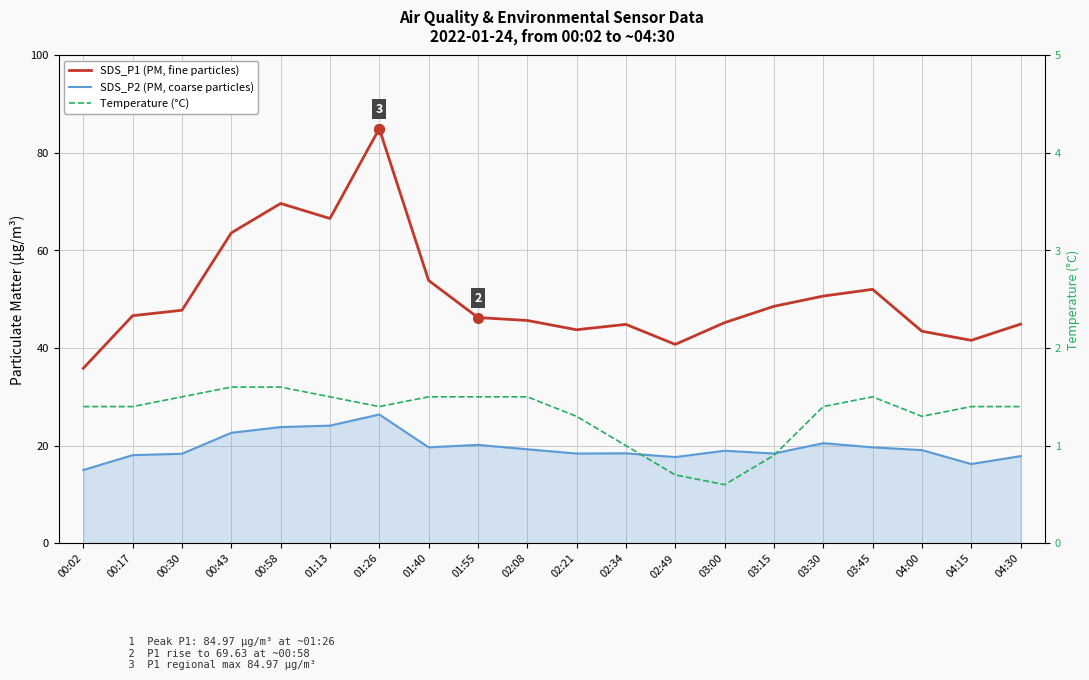

Rank the categories by Temperature (°C) value from highest to lowest.

00:43, 00:58, 00:30, 01:13, 01:40, 01:55, 02:08, 03:45, 00:02, 00:17, 01:26, 03:30, 04:15, 04:30, 02:21, 04:00, 02:34, 03:15, 02:49, 03:00